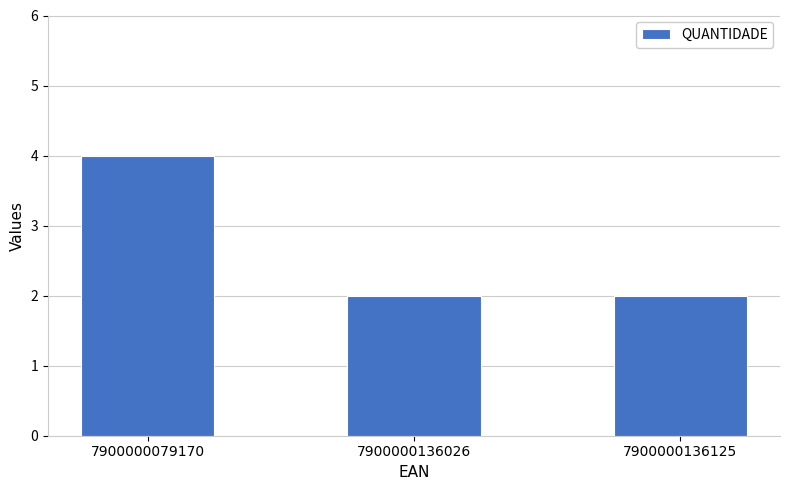

True or false: the data shows 1 at 7900000136026.

False